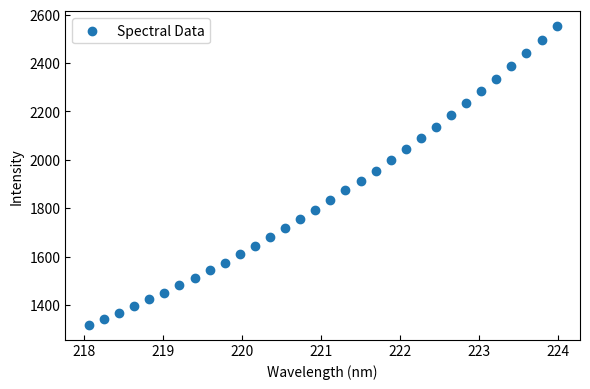

What is the range of X values (max minus min)?

5.9